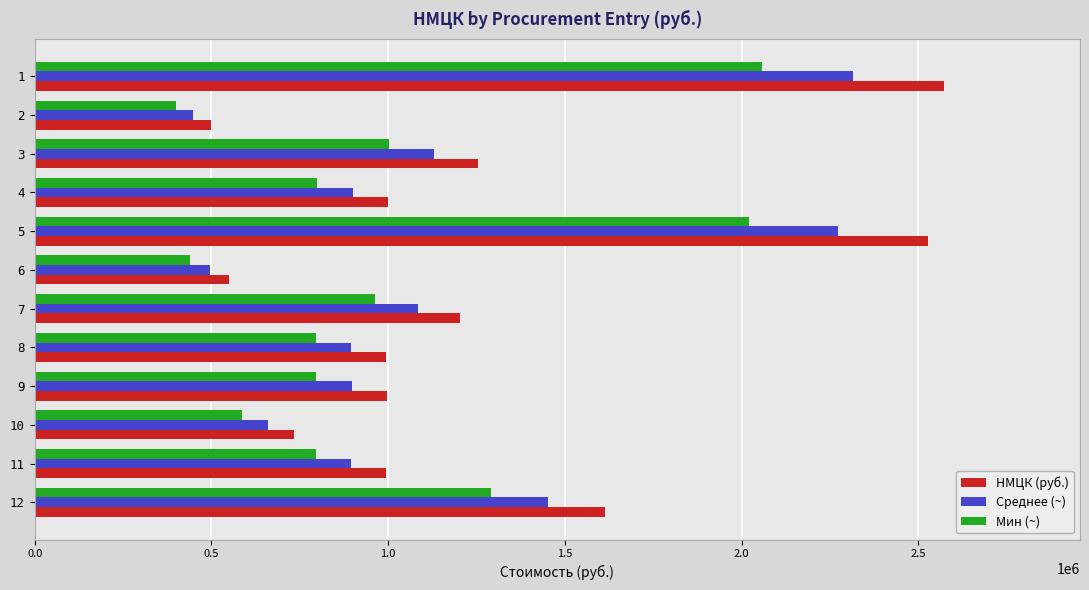

The value of НМЦК (руб.) at 8 is 1592607.4. True or false?

False